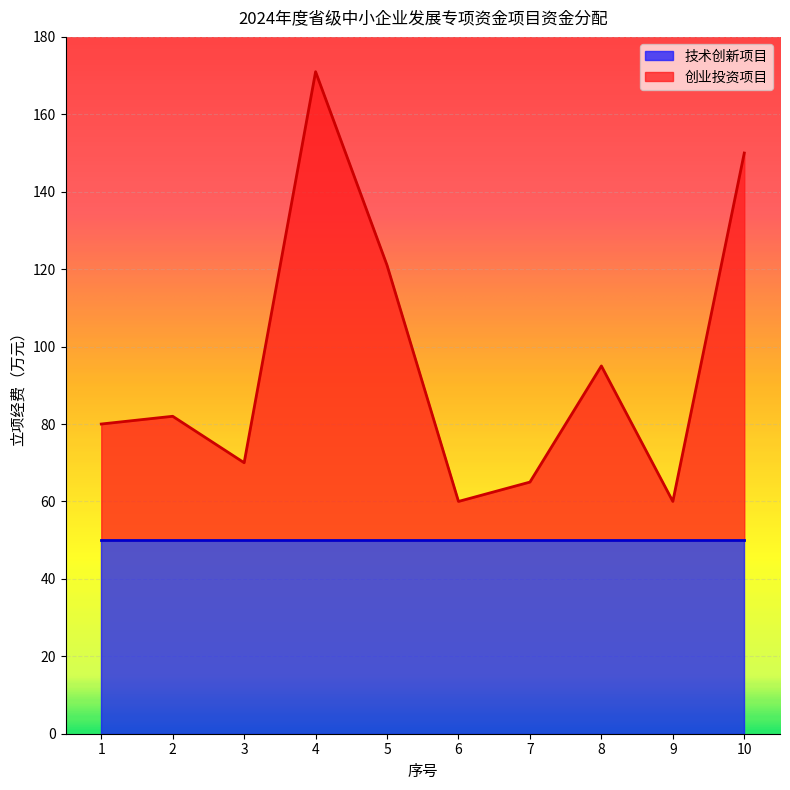

Where is the first local minimum?

3